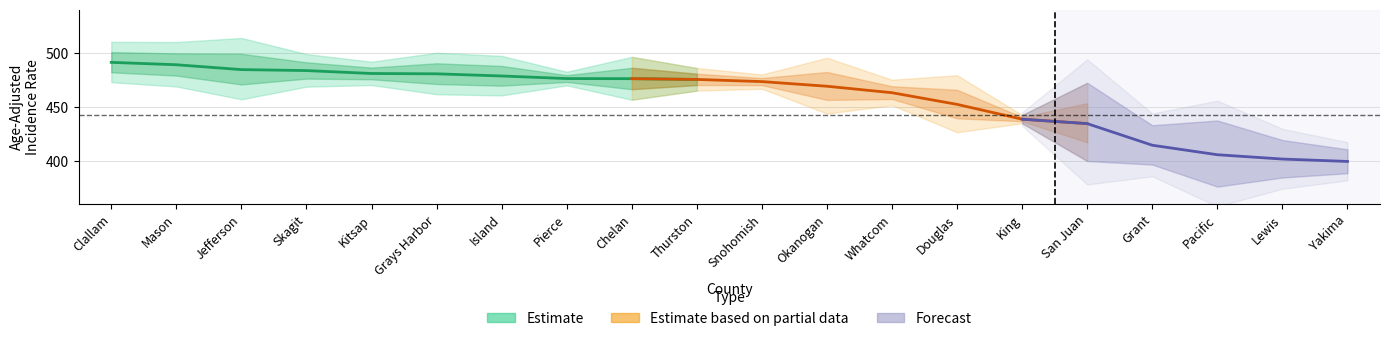

Reading left to right, what are all the values shown in this chart?

rate: Clallam=491.2	Mason=489.0	Jefferson=484.5	Skagit=483.6	Kitsap=480.9	Grays Harbor=480.6	Island=478.6	Pierce=476.2	Chelan=476.1	Thurston=475.4	Snohomish=473.4	Okanogan=469.1	Whatcom=463.1	Douglas=452.3	King=438.6	San Juan=434.5	Grant=414.5	Pacific=405.7	Lewis=401.7	Yakima=399.5
lower_ci: Clallam=472.8	Mason=468.9	Jefferson=457.0	Skagit=468.7	Kitsap=470.2	Grays Harbor=461.7	Island=460.6	Pierce=469.9	Chelan=456.6	Thurston=465.0	Snohomish=466.8	Okanogan=443.8	Whatcom=451.5	Douglas=426.5	King=434.8	San Juan=399.9	Grant=396.6	Pacific=376.2	Lewis=384.6	Yakima=388.6
upper_ci: Clallam=510.2	Mason=510.0	Jefferson=513.8	Skagit=498.9	Kitsap=491.8	Grays Harbor=500.1	Island=497.2	Pierce=482.5	Chelan=496.3	Thurston=486.0	Snohomish=480.0	Okanogan=495.5	Whatcom=475.1	Douglas=479.3	King=442.5	San Juan=472.3	Grant=433.0	Pacific=437.4	Lewis=419.3	Yakima=410.7
trend: Clallam=-0.1	Mason=-0.6	Jefferson=-0.5	Skagit=-0.9	Kitsap=0.0	Grays Harbor=-0.5	Island=0.5	Pierce=-1.0	Chelan=0.1	Thurston=-0.9	Snohomish=-0.7	Okanogan=0.1	Whatcom=0.1	Douglas=-0.5	King=0.0	San Juan=-0.1	Grant=-0.5	Pacific=-0.4	Lewis=-1.4	Yakima=-0.9
trend_lower: Clallam=-0.4	Mason=-0.9	Jefferson=-0.8	Skagit=-1.7	Kitsap=-0.2	Grays Harbor=-0.7	Island=-1.2	Pierce=-1.5	Chelan=-0.7	Thurston=-1.6	Snohomish=-1.3	Okanogan=-0.6	Whatcom=-1.3	Douglas=-1.2	King=-0.9	San Juan=-0.7	Grant=-1.2	Pacific=-1.5	Lewis=-1.8	Yakima=-1.4
trend_upper: Clallam=0.3	Mason=-0.3	Jefferson=-0.1	Skagit=-0.4	Kitsap=0.1	Grays Harbor=-0.2	Island=3.9	Pierce=-0.6	Chelan=0.9	Thurston=-0.3	Snohomish=-0.4	Okanogan=0.8	Whatcom=2.4	Douglas=0.3	King=1.1	San Juan=0.5	Grant=0.2	Pacific=0.7	Lewis=-0.9	Yakima=-0.3